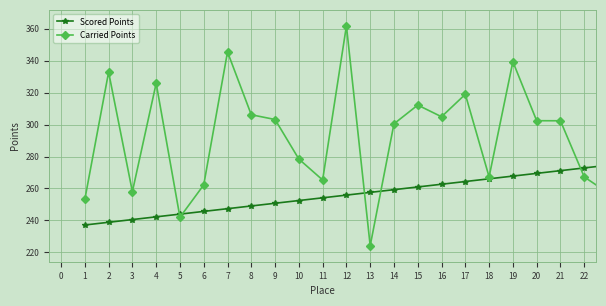

Does the chart have visible grid lines?

Yes